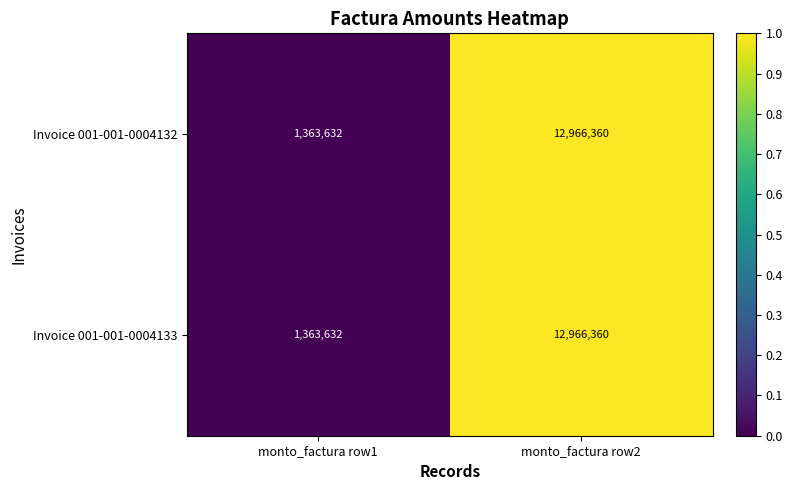

True or false: Invoice 001-001-0004133 has a value of 2837767 at monto_factura row2.

False